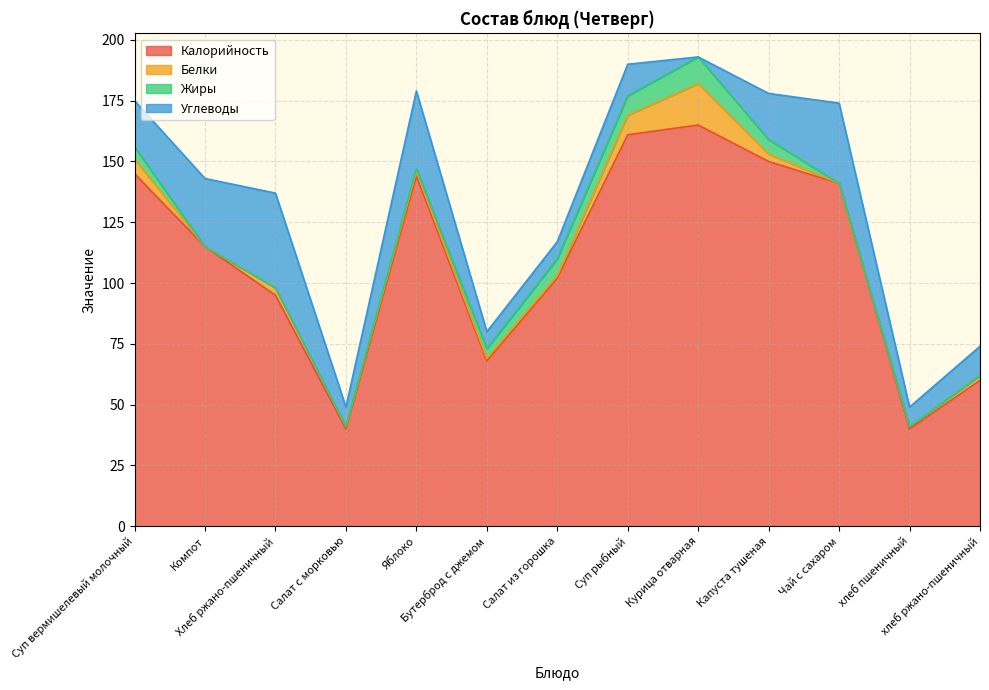

Is the value of Калорийность at Яблоко greater than the value of Углеводы at Яблоко?

Yes